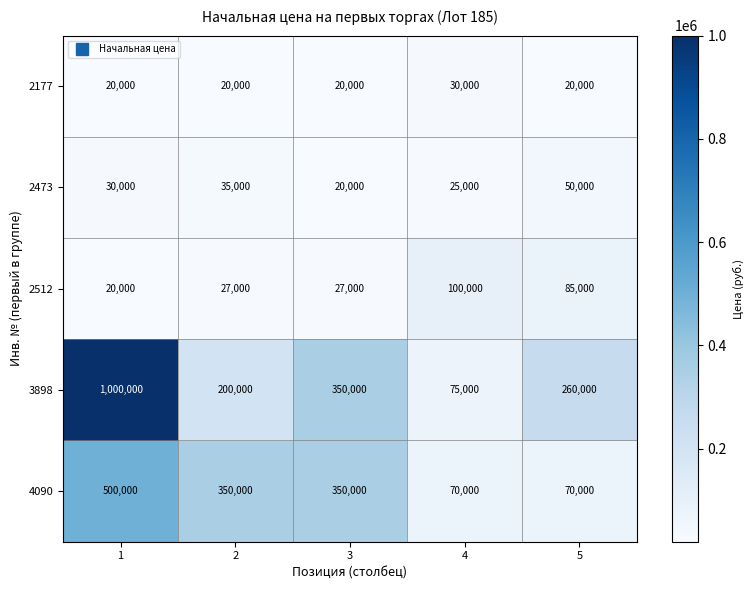

Reading left to right, extract all data points from this chart.

2177: 20000	20000	20000	30000	20000
2473: 30000	35000	20000	25000	50000
2512: 20000	27000	27000	100000	85000
3898: 1000000	200000	350000	75000	260000
4090: 500000	350000	350000	70000	70000